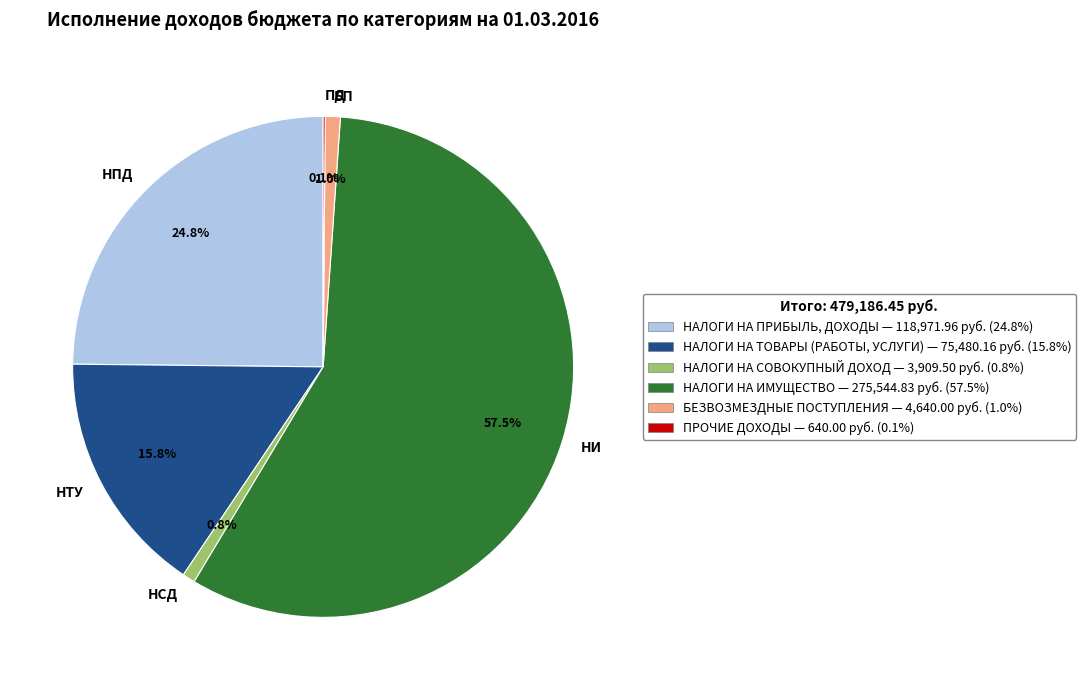

What is the largest slice in the pie chart?

НИ